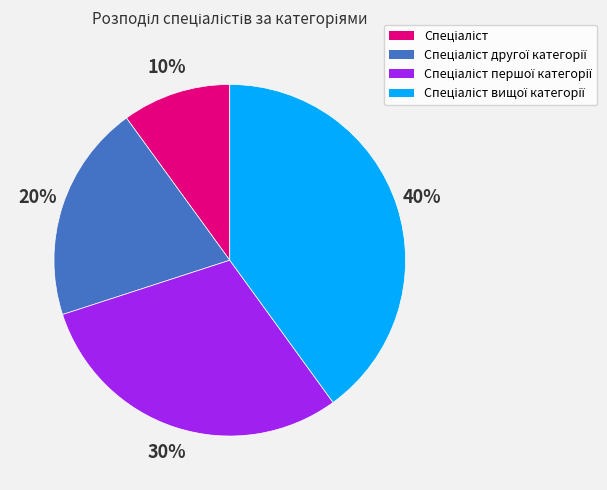

To the nearest percent, what is the difference between the largest and smallest slice percentages?

30%